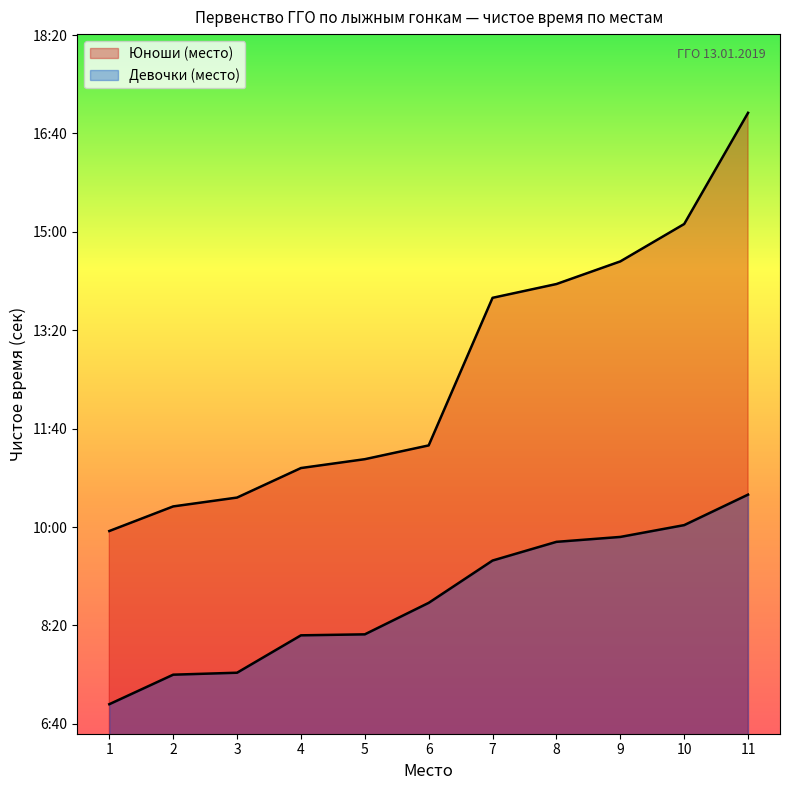

How many values exceed 523?

5